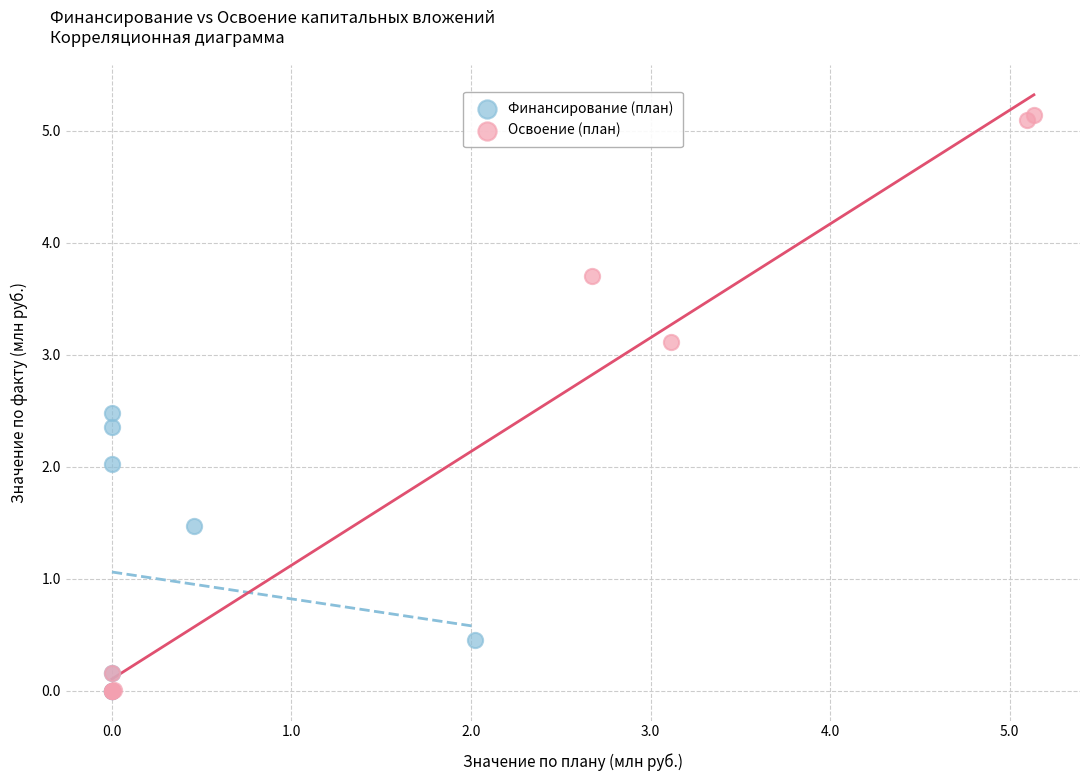

Which series has the widest spread of Y values?

Освоение (план)